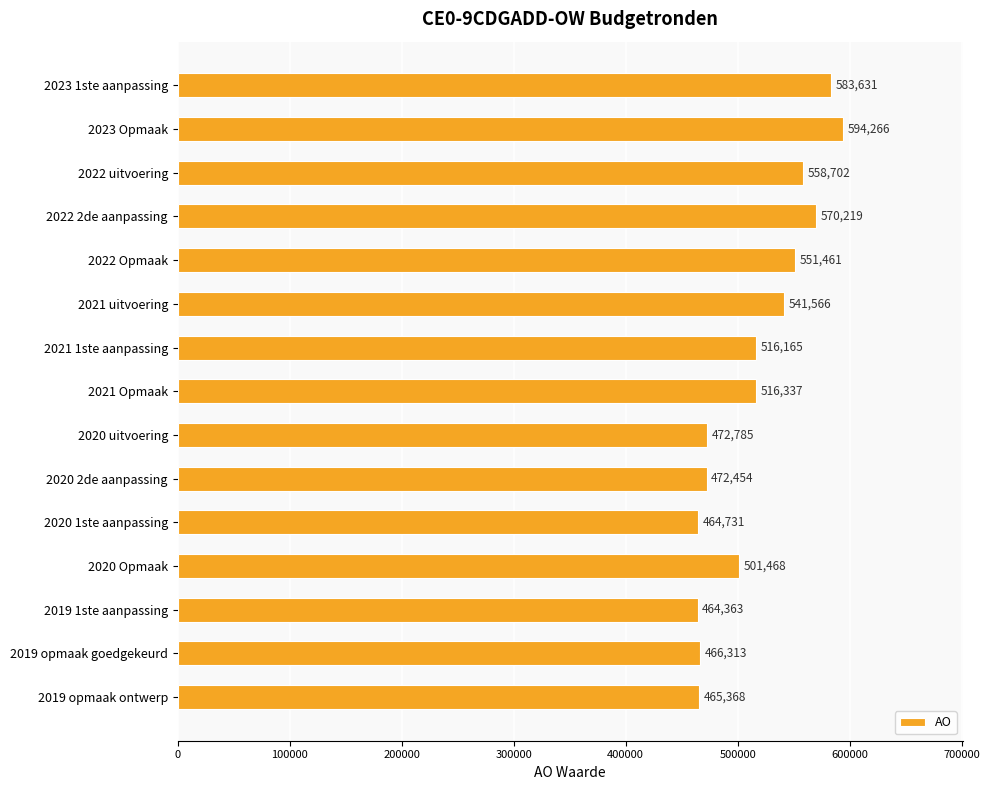

How many bars are there in total?

15